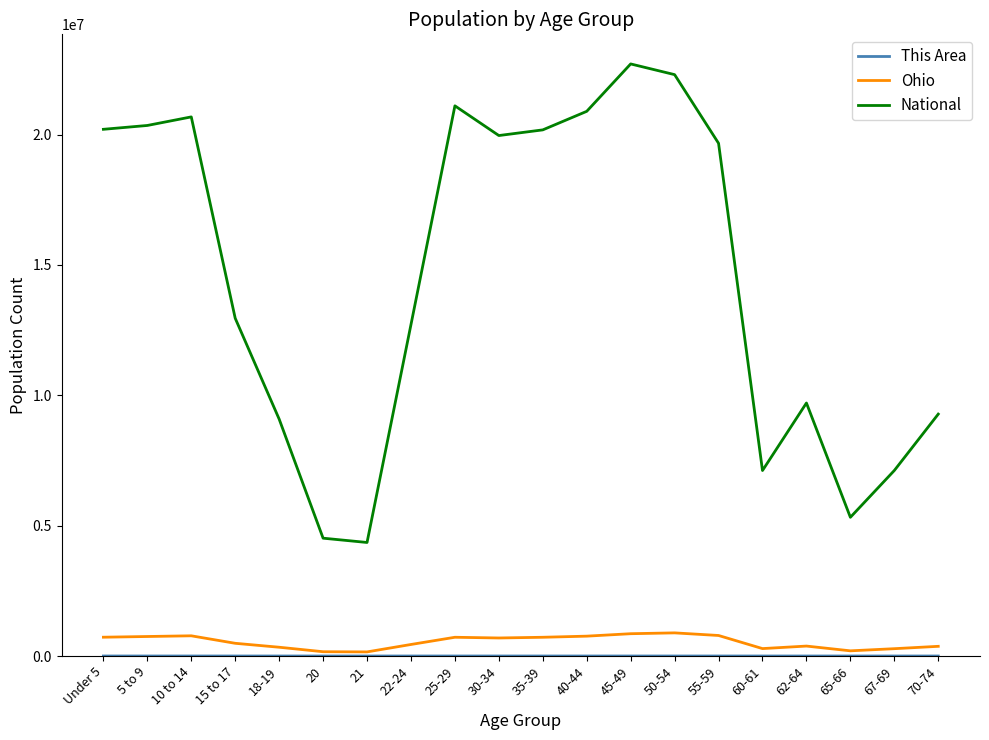

True or false: National and Ohio cross at least once.

False